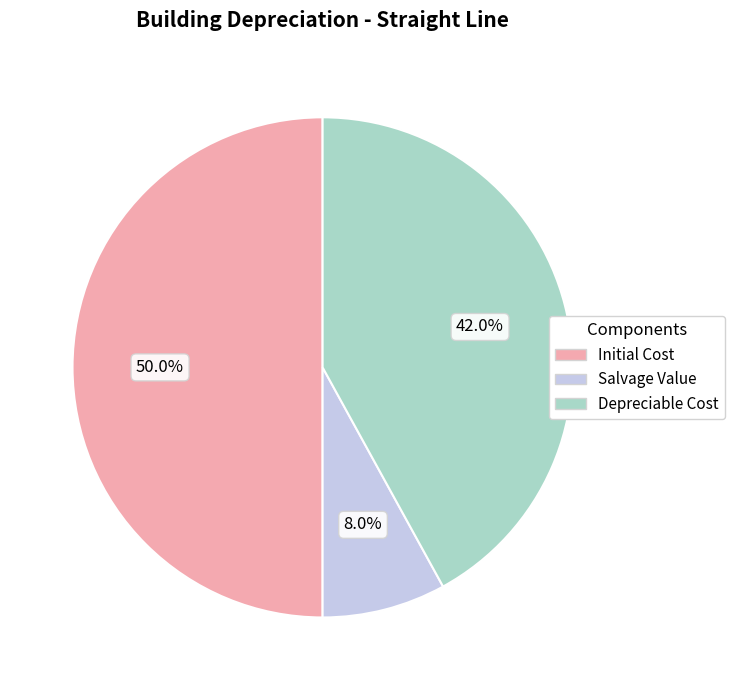

What percentage is the Salvage Value slice, to the nearest percent?

8%